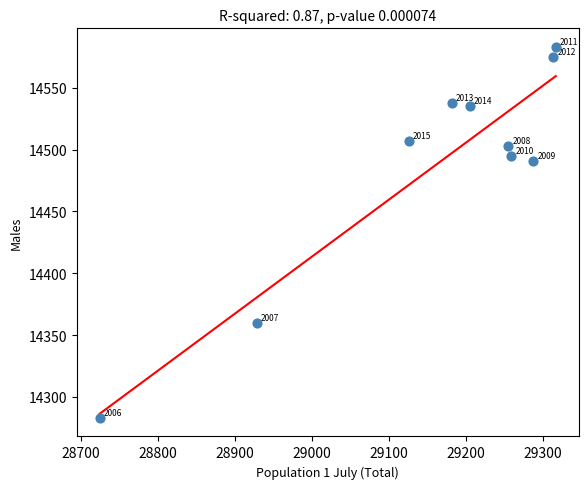

What Y value in the scatter plot is closest to 14433?

14491